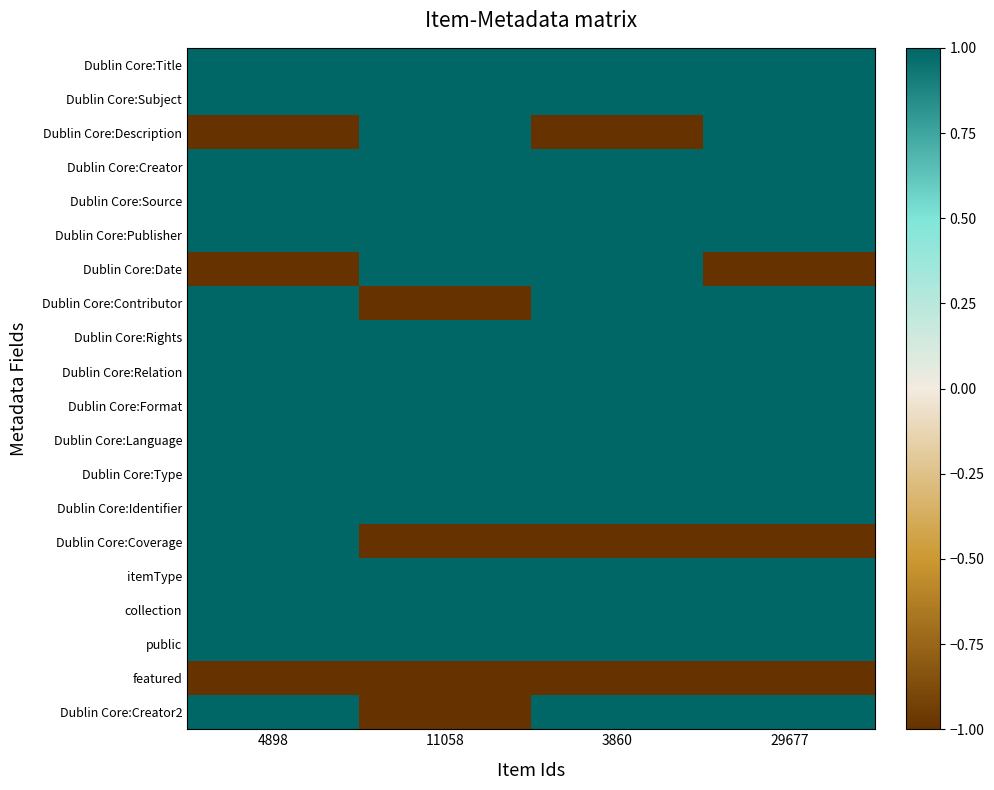

What is the spread (max minus min) of values at 3860?

2